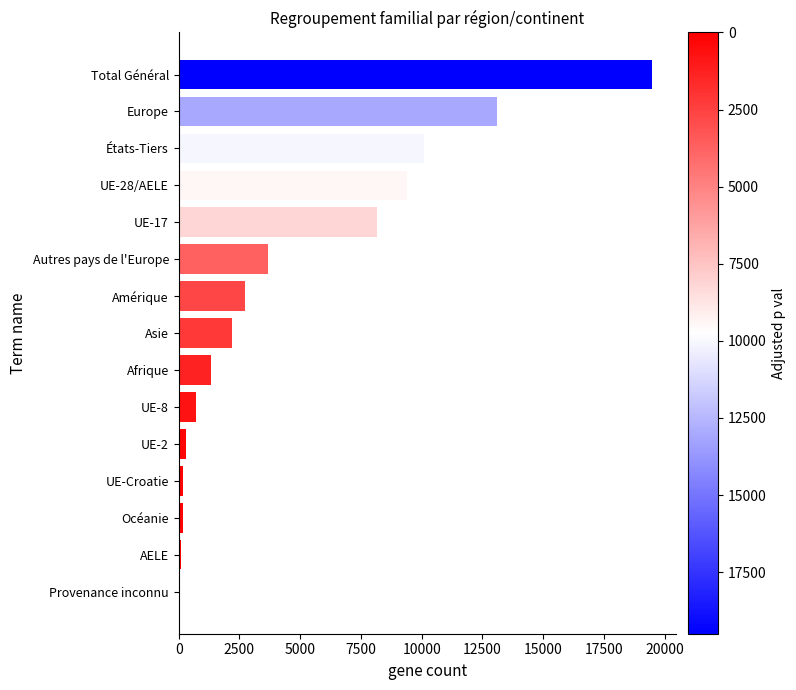

What is the sum of the values at Total Général and Europe?

32575